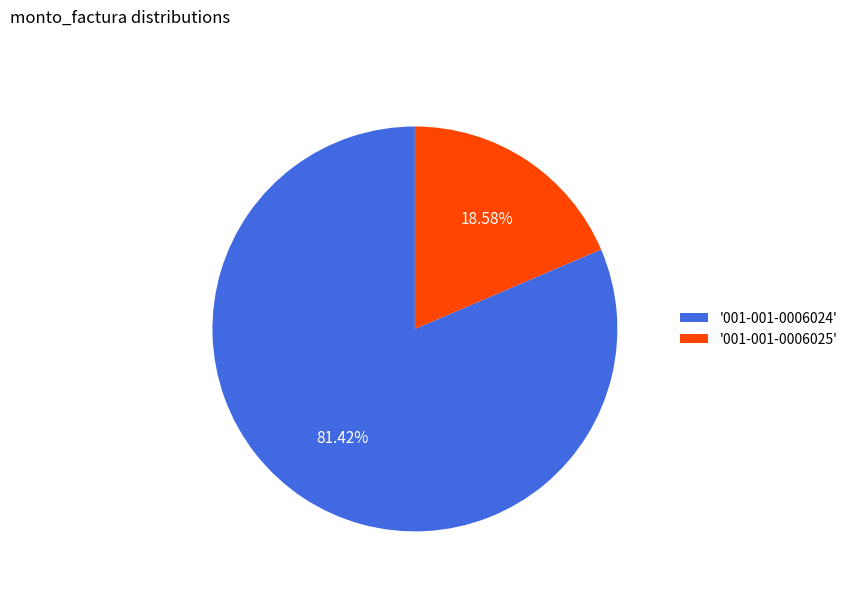

Combined, do '001-001-0006024' and '001-001-0006025' account for over 50%?

Yes